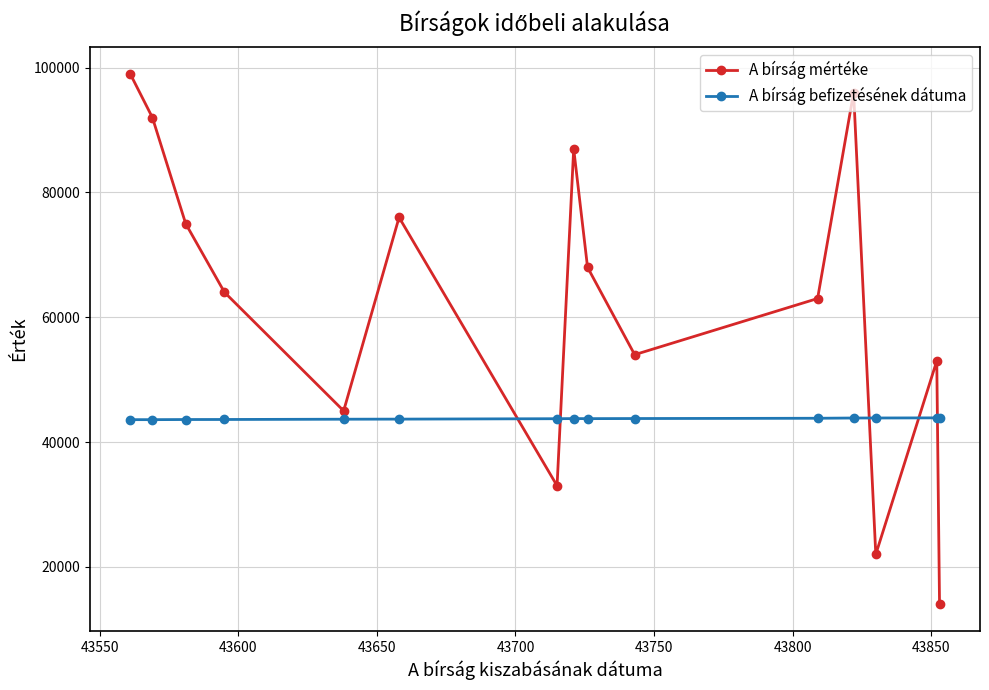

What is the difference between the second highest and minimum values in the A bírság befizetésének dátuma series?

268